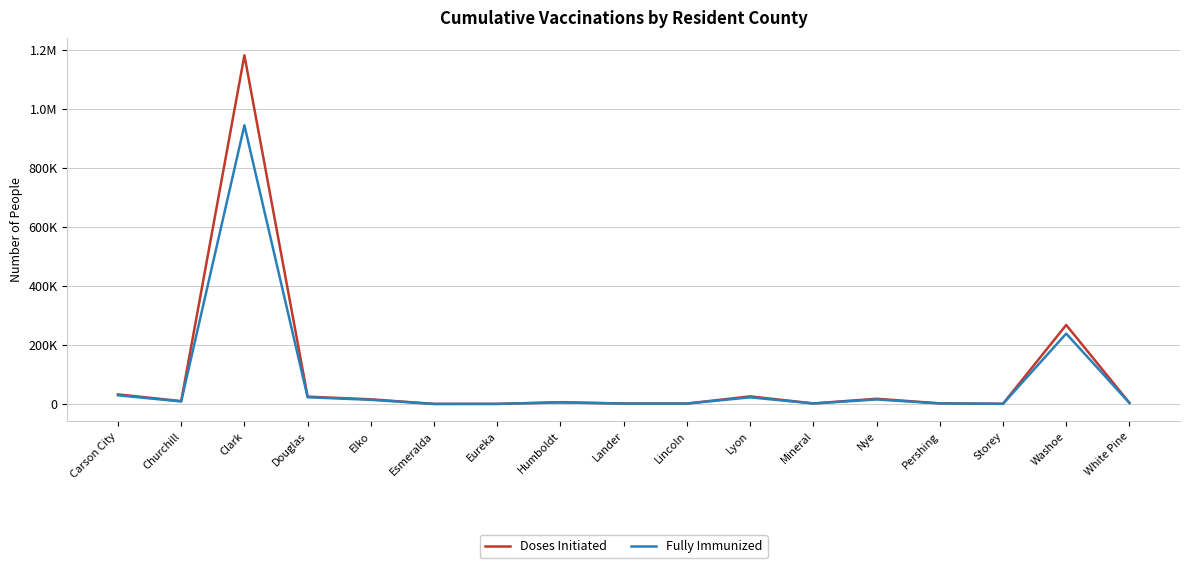

How many interior local peaks does the Fully Immunized series have?

5